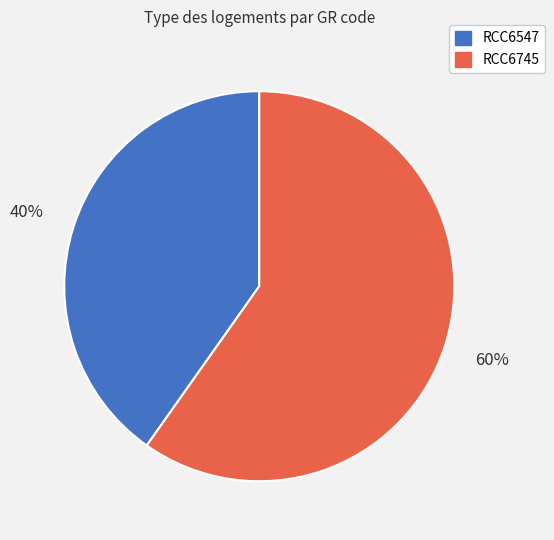

Which has a higher value, RCC6547 or RCC6745?

RCC6745